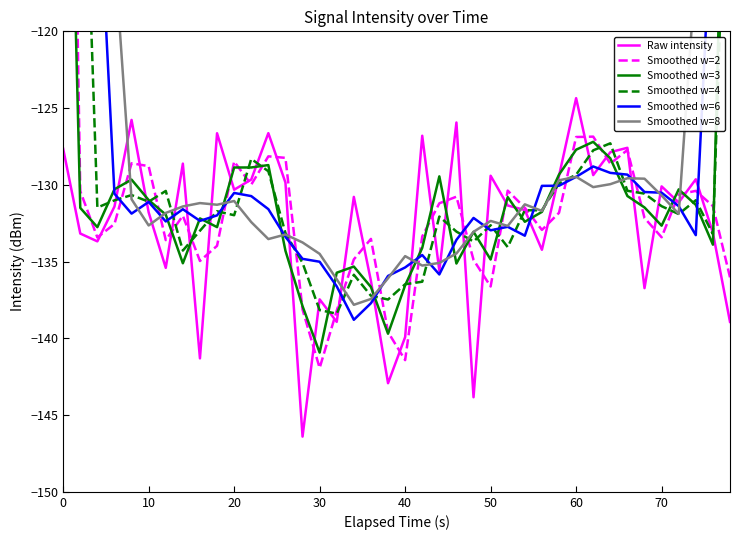

In Smoothed w=3, how many points are higher than both neighbors (excluding endpoints)?

9